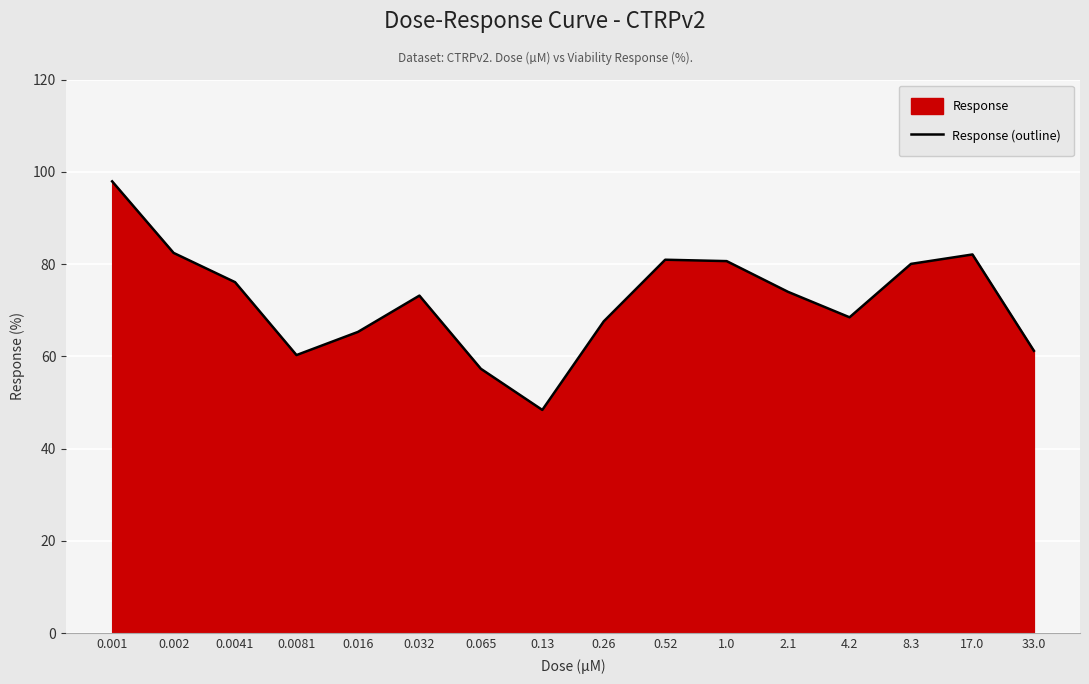

Between 0.0041 and 0.065, which is larger?

0.0041